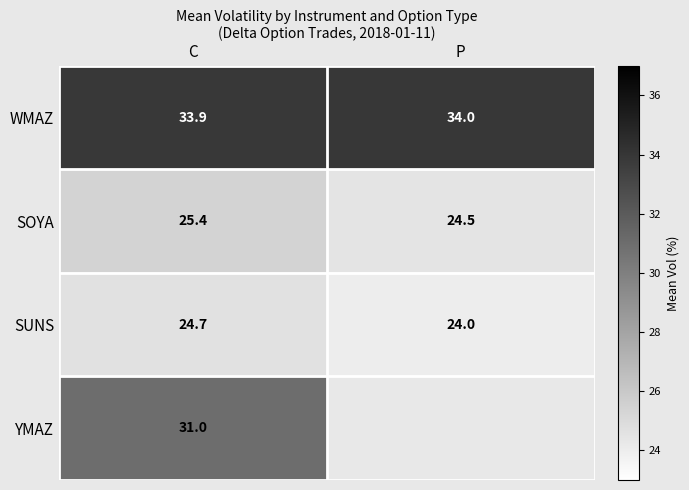

Which category has the lowest value in the WMAZ series?

C